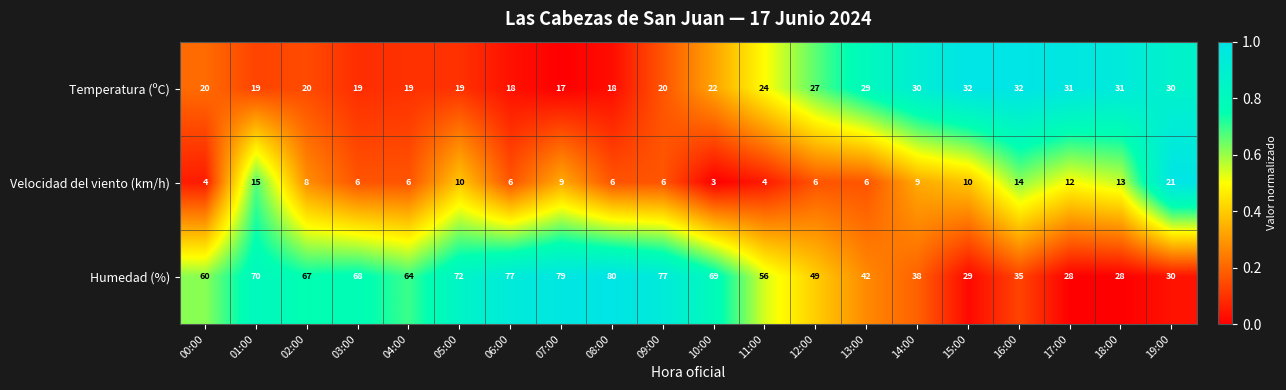

Which series changed the most between 05:00 and 11:00?

Humedad (%)